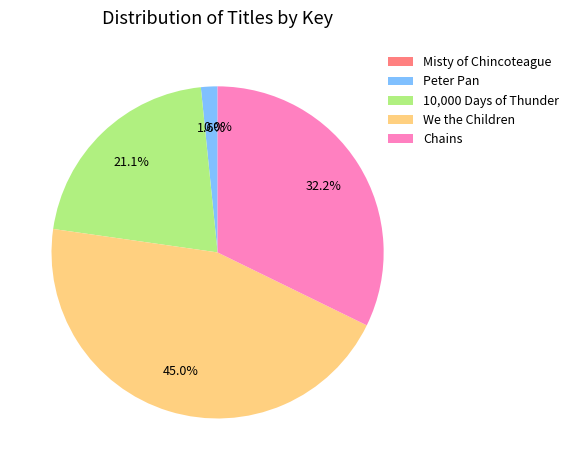

Is there any slice that represents more than half of the pie?

No